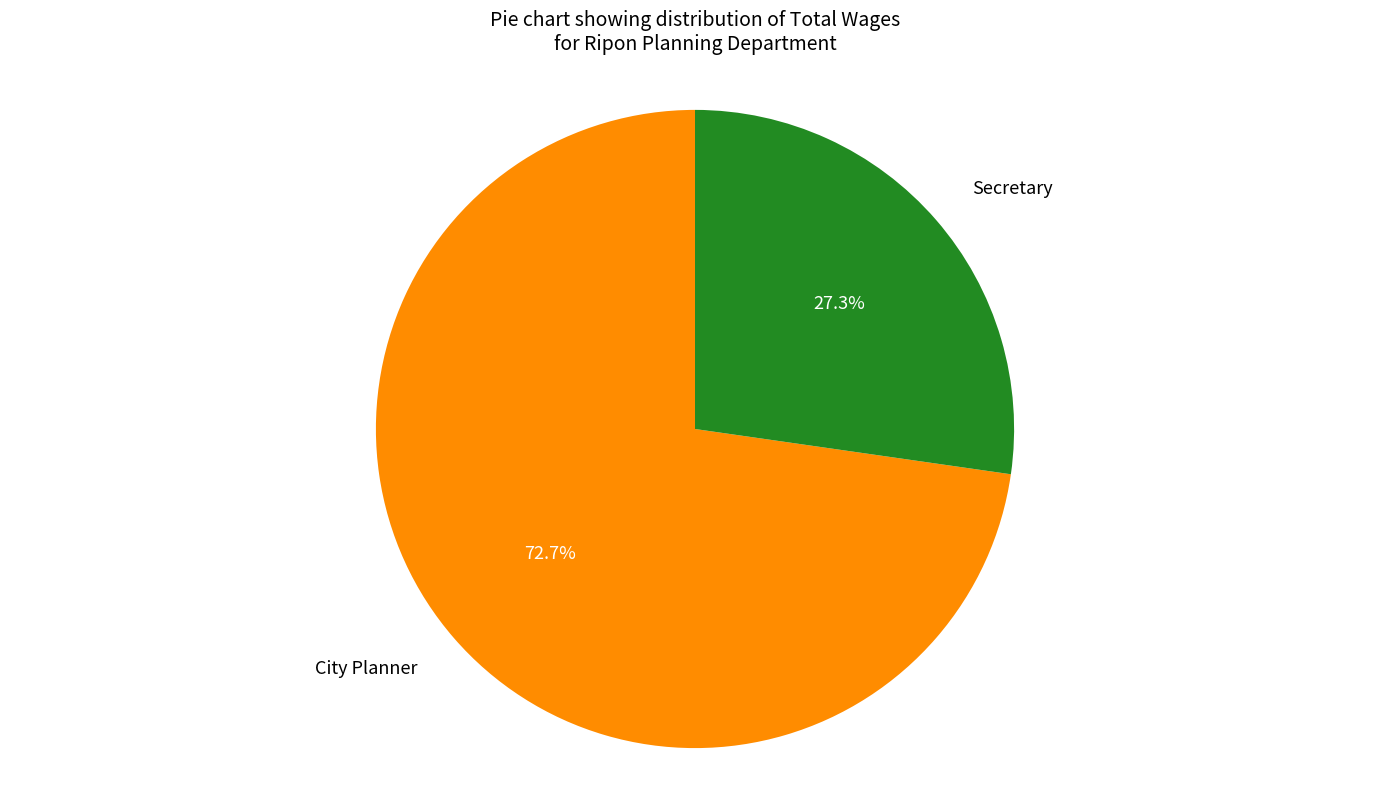

Does any single category account for the majority?

Yes